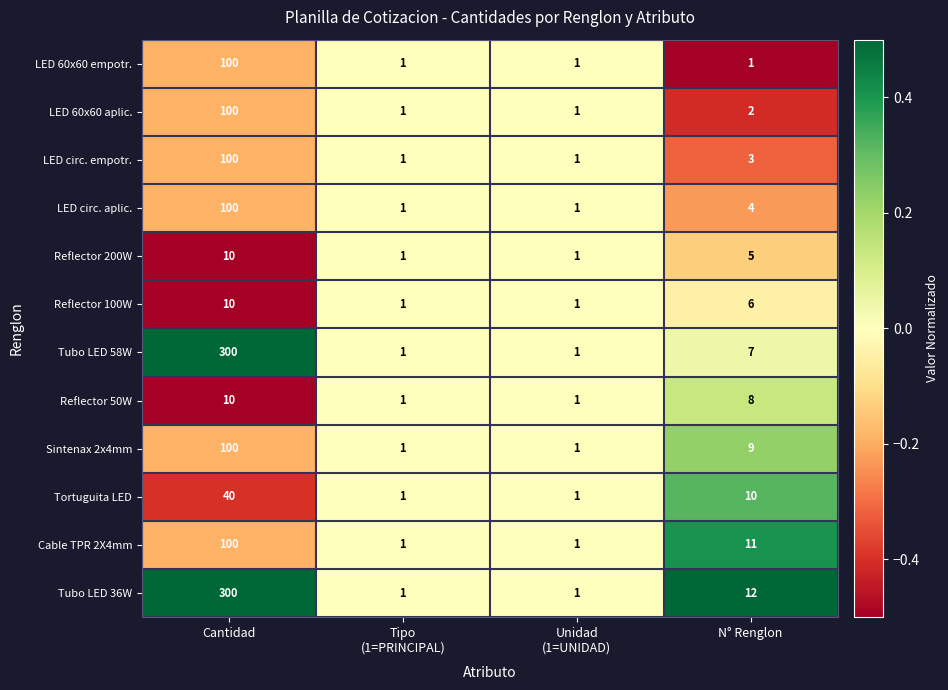

What is the difference between the maximum and minimum values in the Reflector 50W series?

9